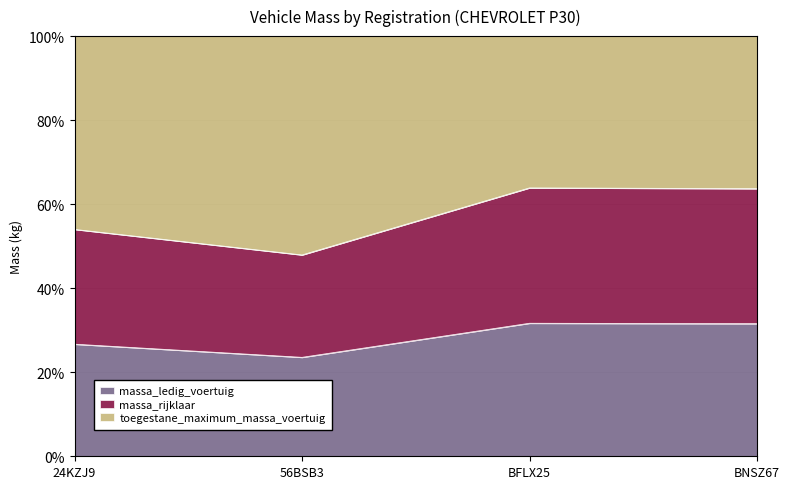

At which category is the sum across all series the highest?

BFLX25